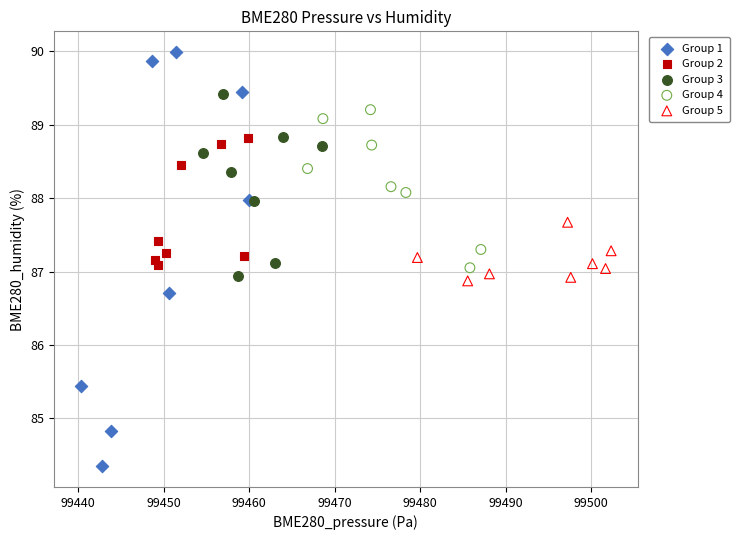

Which series reaches the minimum Y coordinate?

Group 1